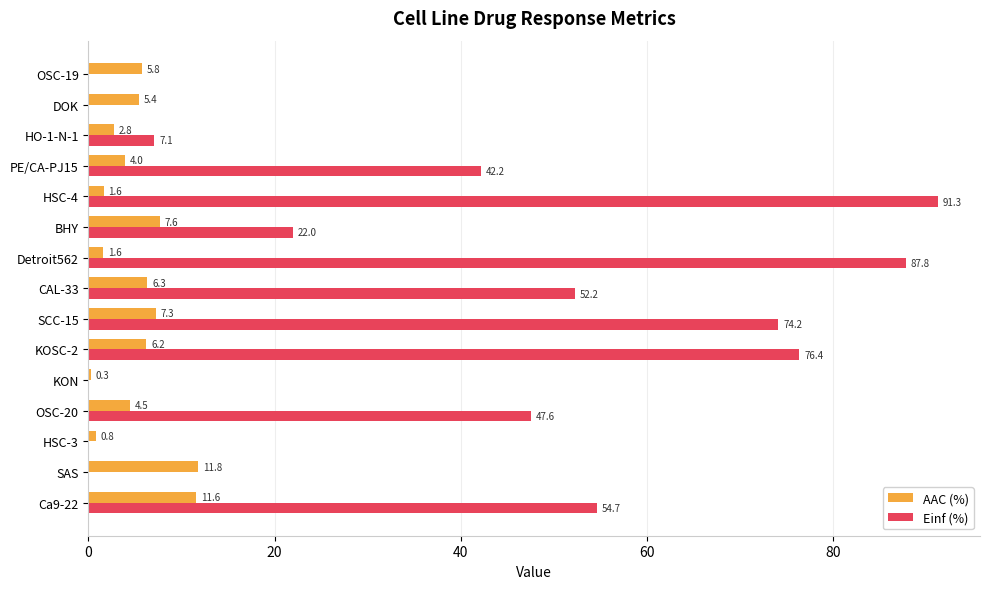

How many values in the AAC (%) series exceed 5?

8